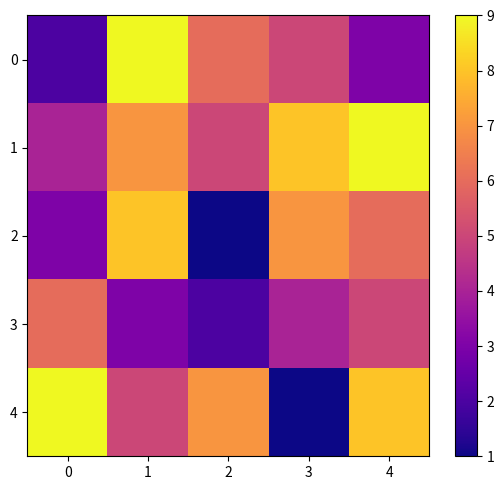

How many categories are shown in the chart?

5